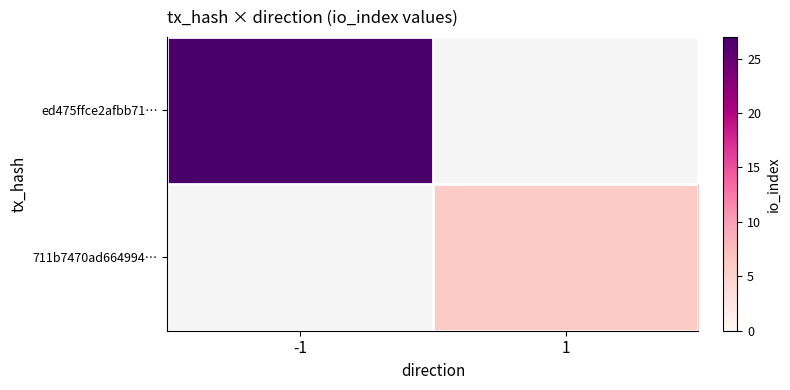

Between 1 and -1, which is larger?

-1